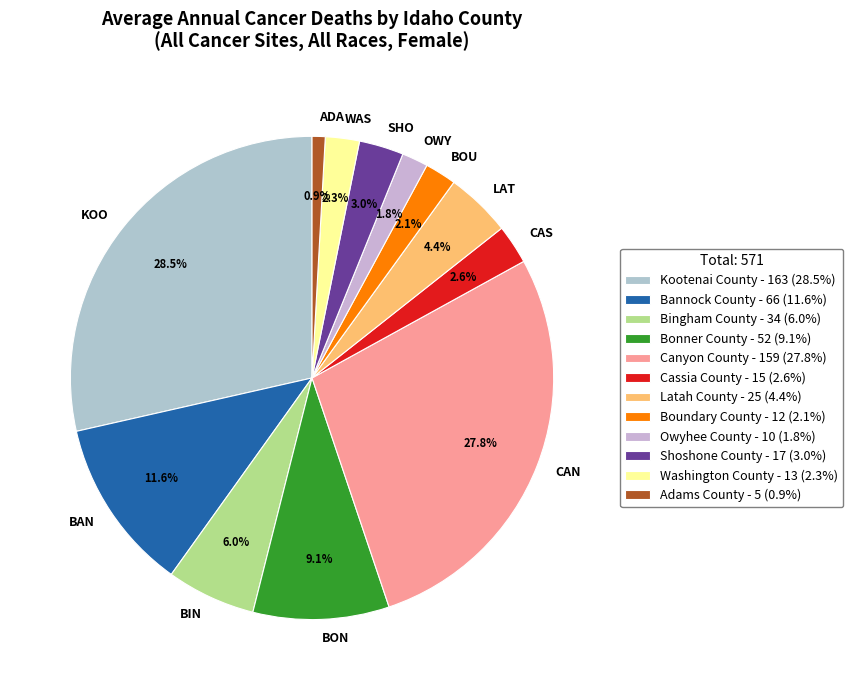

True or false: Canyon County accounts for 18% of the total.

False